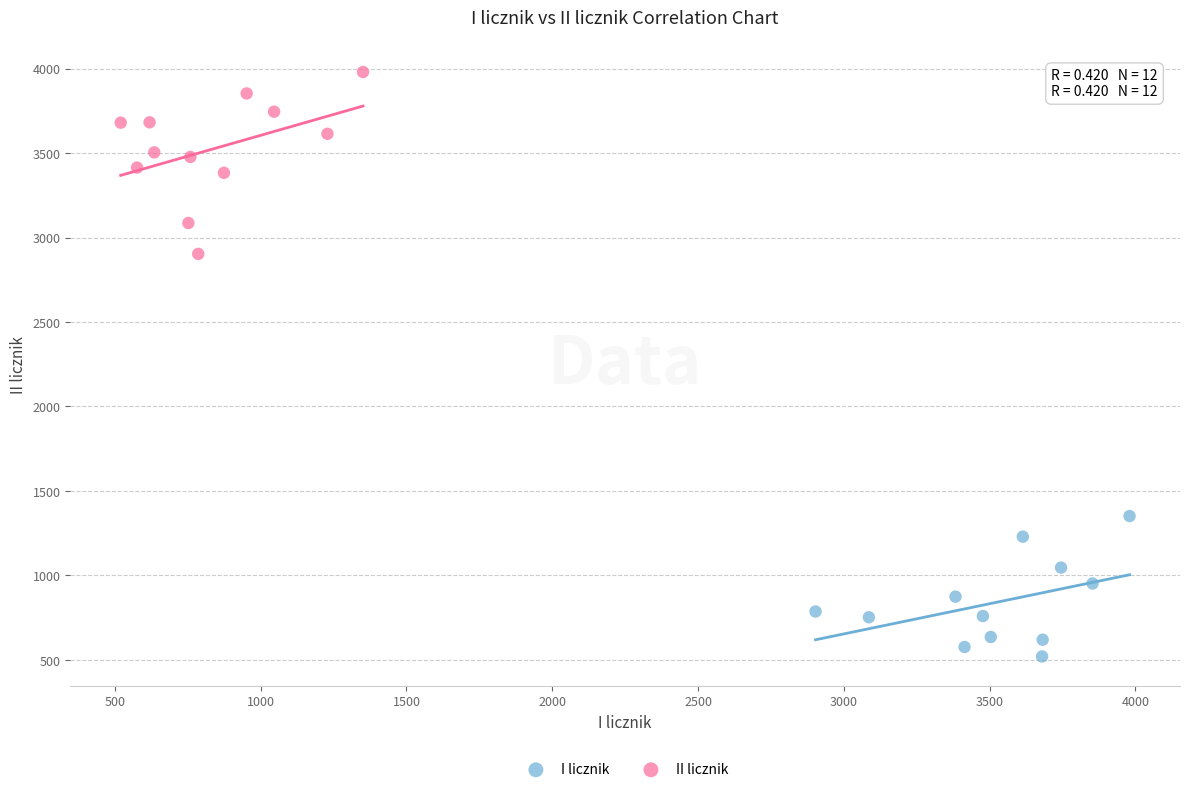

Which series reaches the maximum Y coordinate?

II licznik